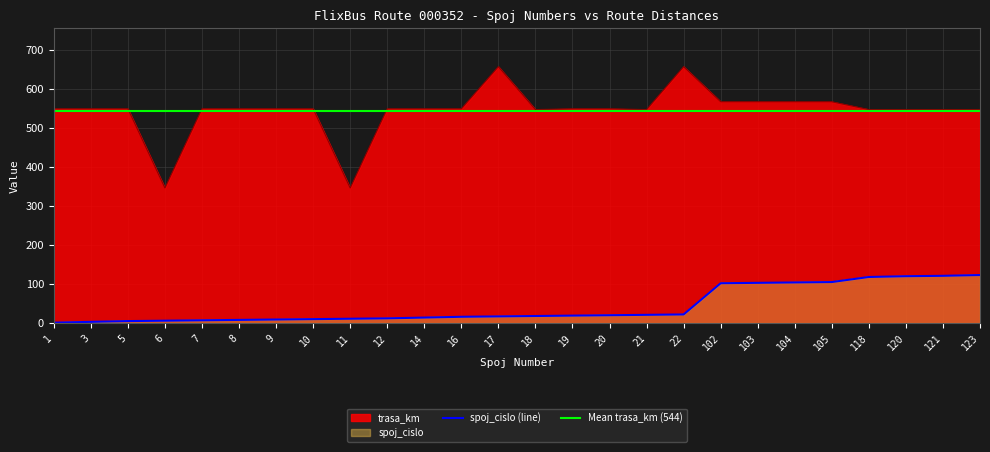

What are all the series names shown in the legend?

spoj_cislo, trasa_km